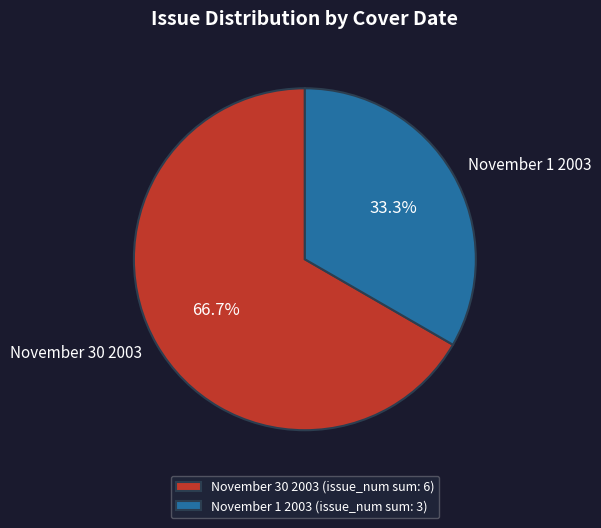

What percentage is NOT represented by November 30 2003?

33.3%